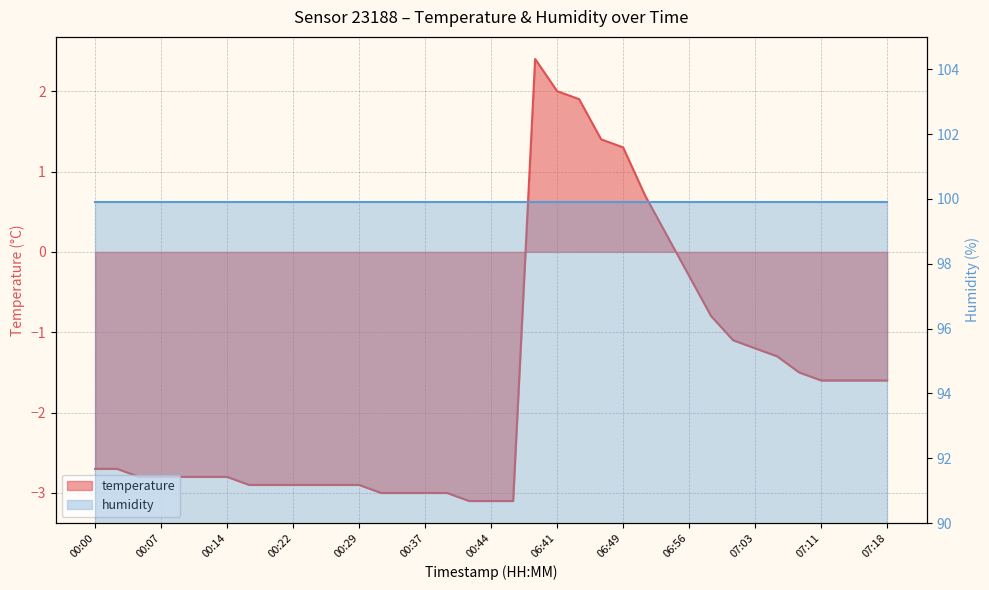

Does the chart have visible grid lines?

Yes